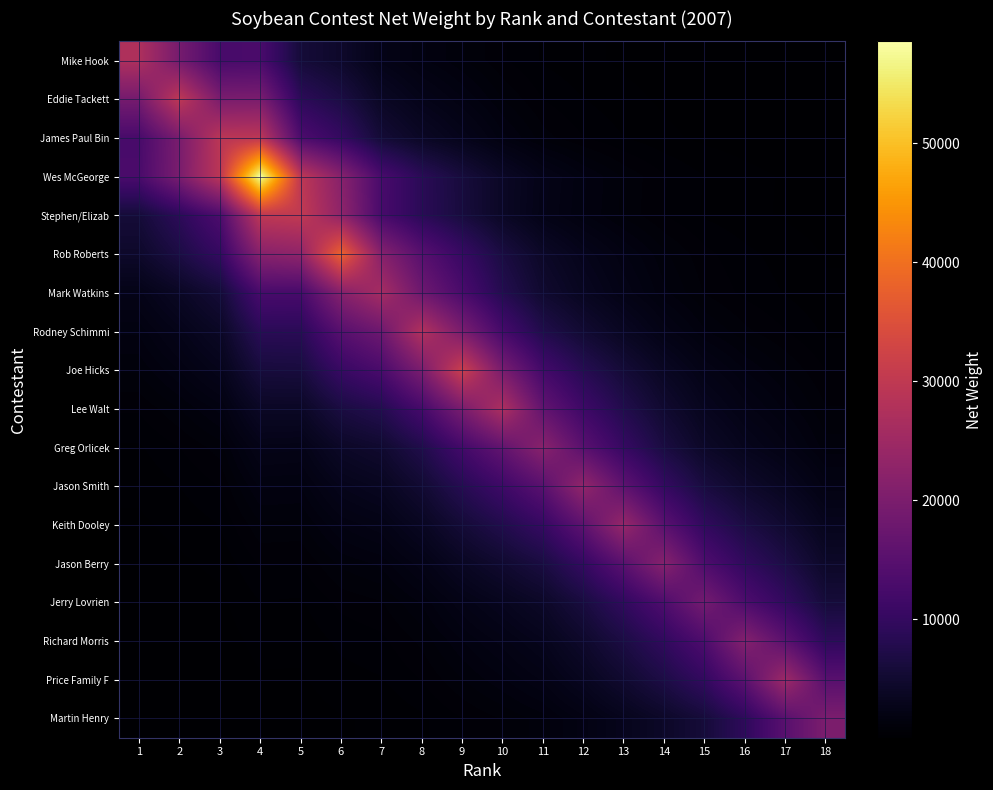

Which has a higher value, 14 or 18?

14